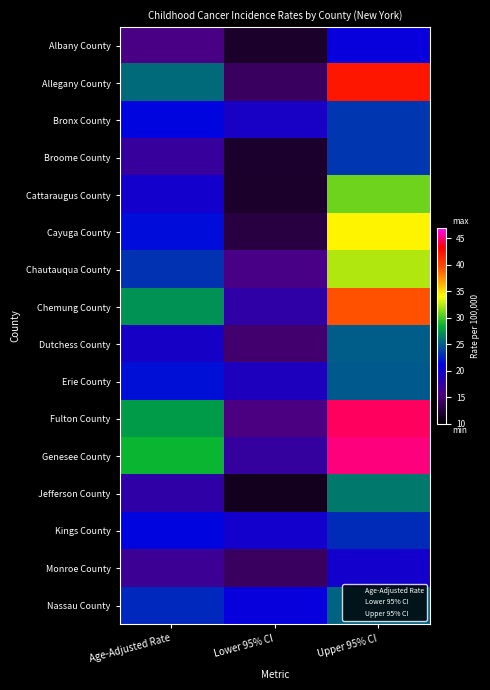

Reading left to right, extract all data points from this chart.

Albany County: Age-Adjusted Rate=15.8	Lower 95% CI=11.9	Upper 95% CI=20.6
Allegany County: Age-Adjusted Rate=25.5	Lower 95% CI=14.3	Upper 95% CI=42.2
Bronx County: Age-Adjusted Rate=21.3	Lower 95% CI=19.3	Upper 95% CI=23.4
Broome County: Age-Adjusted Rate=17.1	Lower 95% CI=12.1	Upper 95% CI=23.4
Cattaraugus County: Age-Adjusted Rate=19.8	Lower 95% CI=11.9	Upper 95% CI=30.9
Cayuga County: Age-Adjusted Rate=21.7	Lower 95% CI=12.9	Upper 95% CI=34.4
Chautauqua County: Age-Adjusted Rate=23.2	Lower 95% CI=16.0	Upper 95% CI=32.4
Chemung County: Age-Adjusted Rate=27.1	Lower 95% CI=17.8	Upper 95% CI=39.4
Dutchess County: Age-Adjusted Rate=19.4	Lower 95% CI=14.9	Upper 95% CI=24.9
Erie County: Age-Adjusted Rate=21.8	Lower 95% CI=19.1	Upper 95% CI=24.8
Fulton County: Age-Adjusted Rate=27.5	Lower 95% CI=15.7	Upper 95% CI=44.6
Genesee County: Age-Adjusted Rate=28.7	Lower 95% CI=17.3	Upper 95% CI=45.0
Jefferson County: Age-Adjusted Rate=17.7	Lower 95% CI=11.4	Upper 95% CI=26.1
Kings County: Age-Adjusted Rate=21.3	Lower 95% CI=19.7	Upper 95% CI=23.0
Monroe County: Age-Adjusted Rate=16.7	Lower 95% CI=14.2	Upper 95% CI=19.7
Nassau County: Age-Adjusted Rate=22.8	Lower 95% CI=20.6	Upper 95% CI=25.3